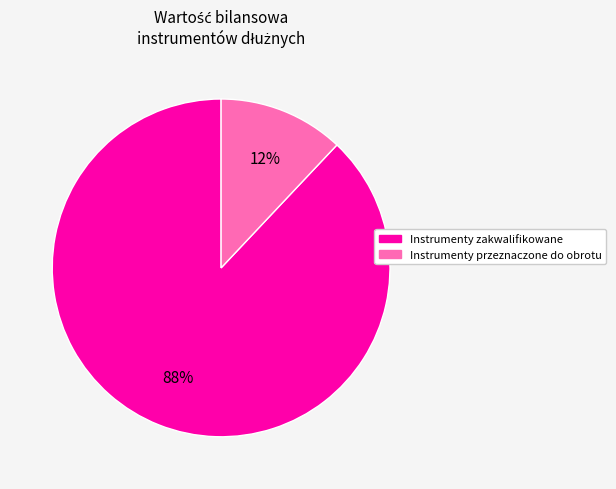

Does any single category account for the majority?

Yes